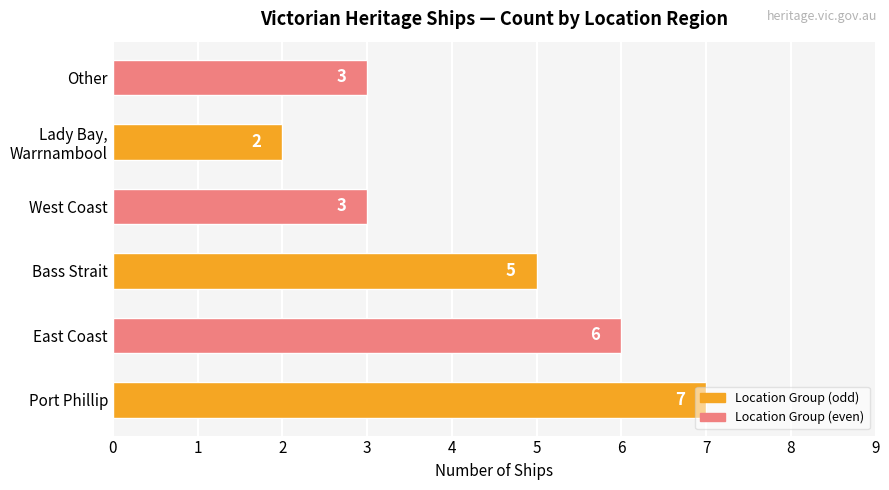

Does the chart contain any negative values?

No